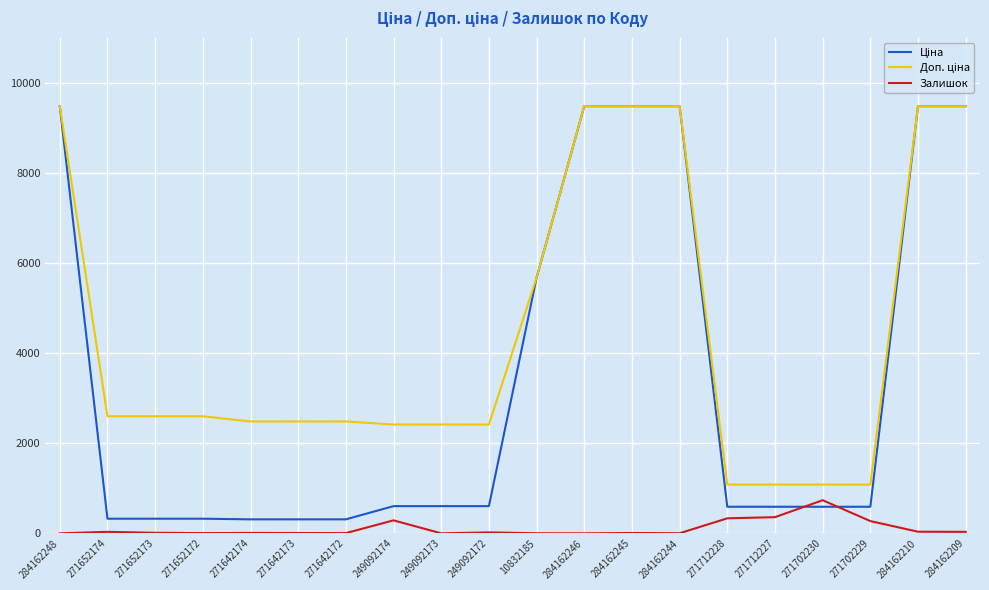

In Залишок, how many points are higher than both neighbors (excluding endpoints)?

6